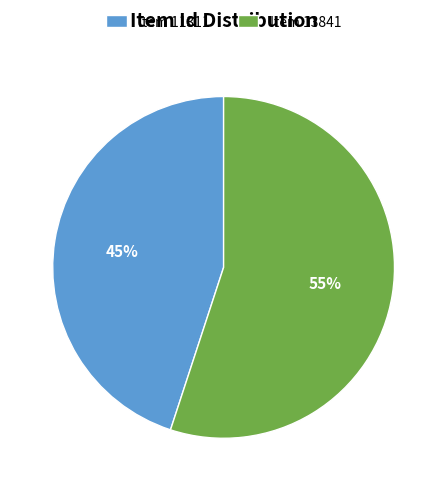

What percentage is the Item 13841 slice, to the nearest percent?

55%